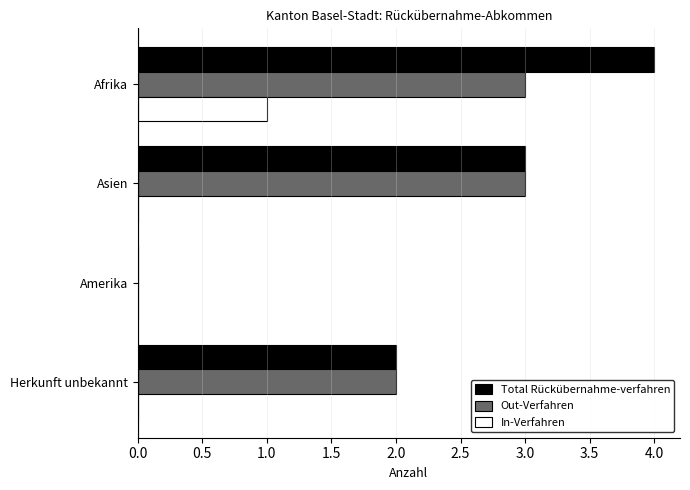

The Out-Verfahren series shows 3 at Afrika. True or false?

True